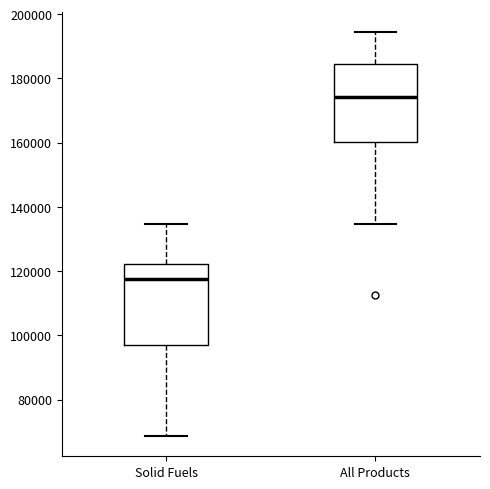

Which box's median line is the highest?

All Products